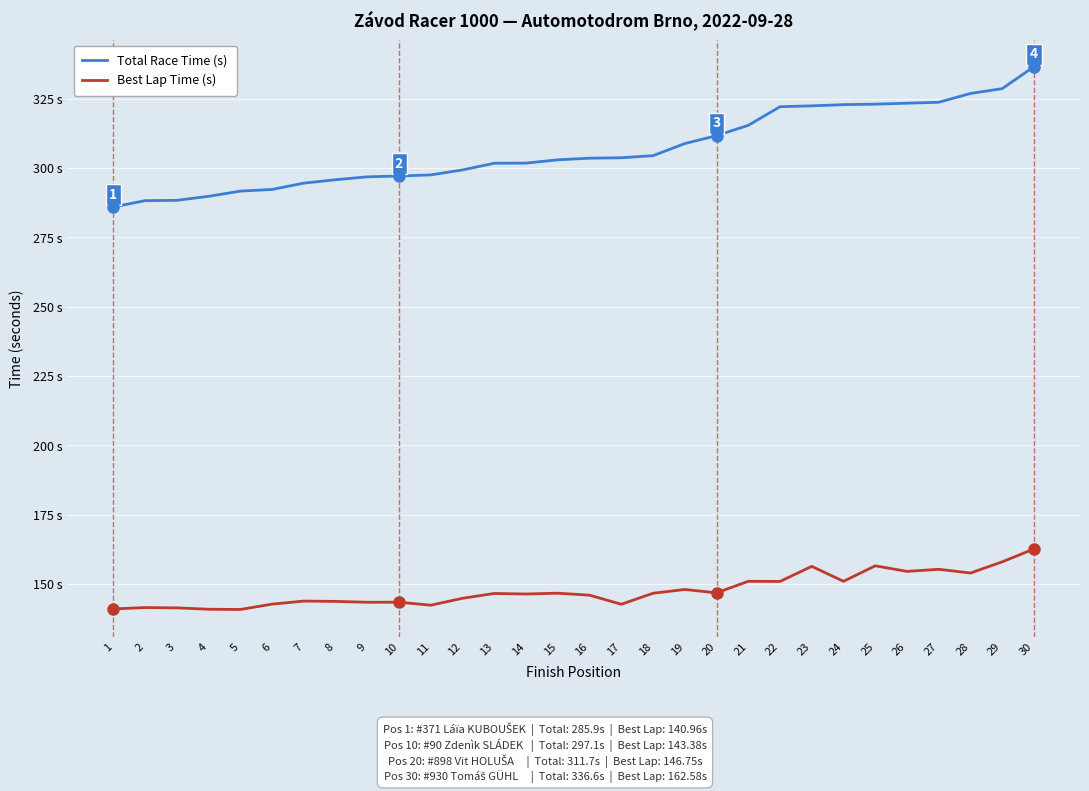

True or false: Best Lap Time (s) and Total Race Time (s) intersect in this chart.

False